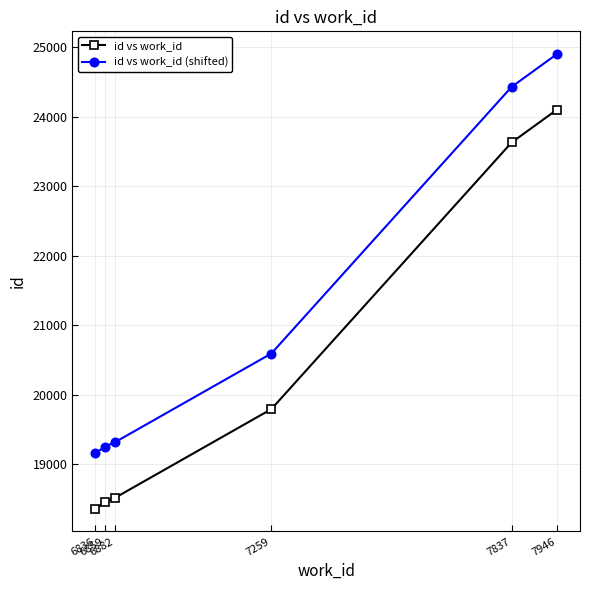

Rank the series by their average value, from highest to lowest.

id vs work_id (shifted), id vs work_id